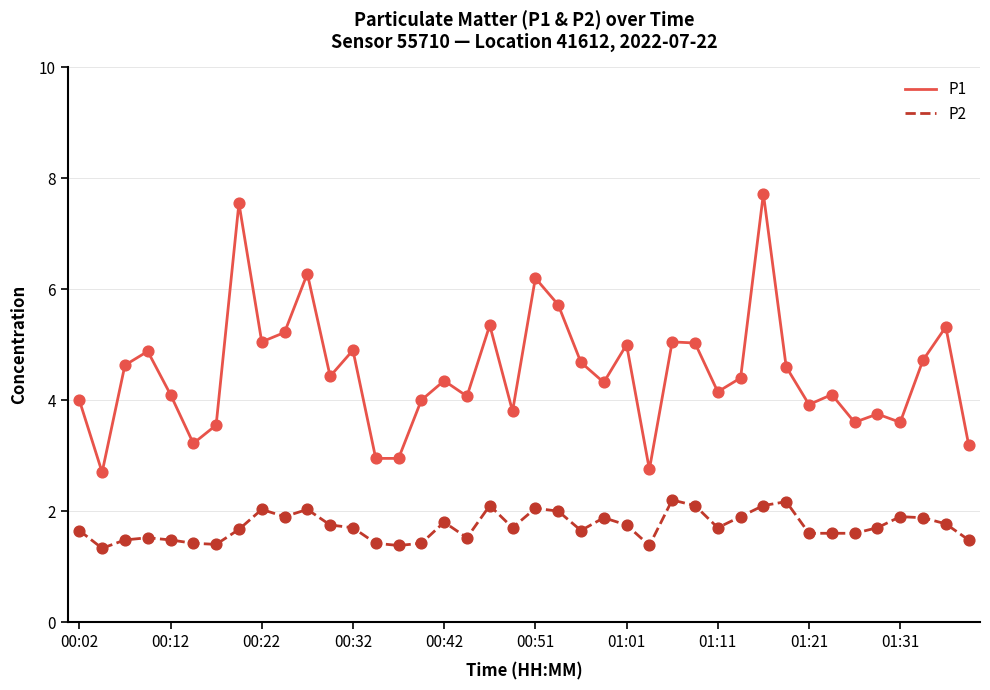

Which series has the widest spread of values?

P1